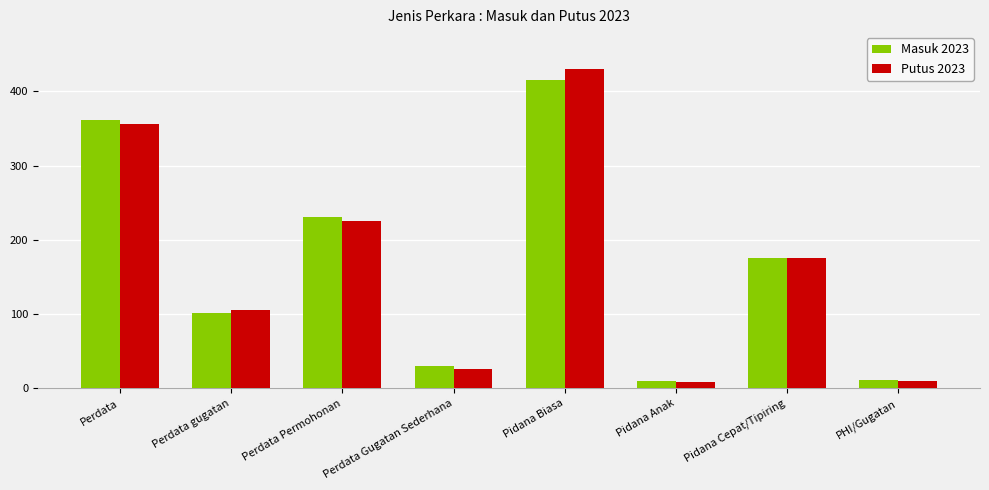

What is the total value across all series at Pidana Biasa?

846